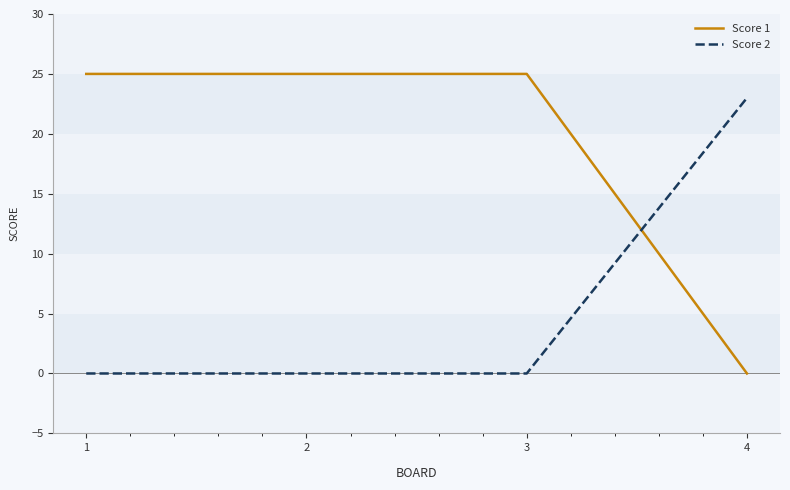

How many categories are shown in the chart?

4